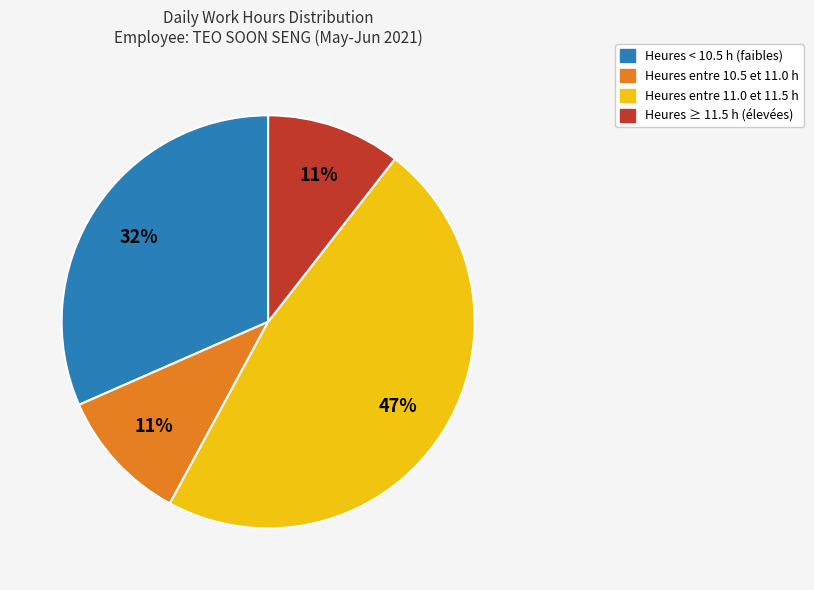

To the nearest percent, what portion does Heures entre 10.5 et 11.0 h represent?

11%